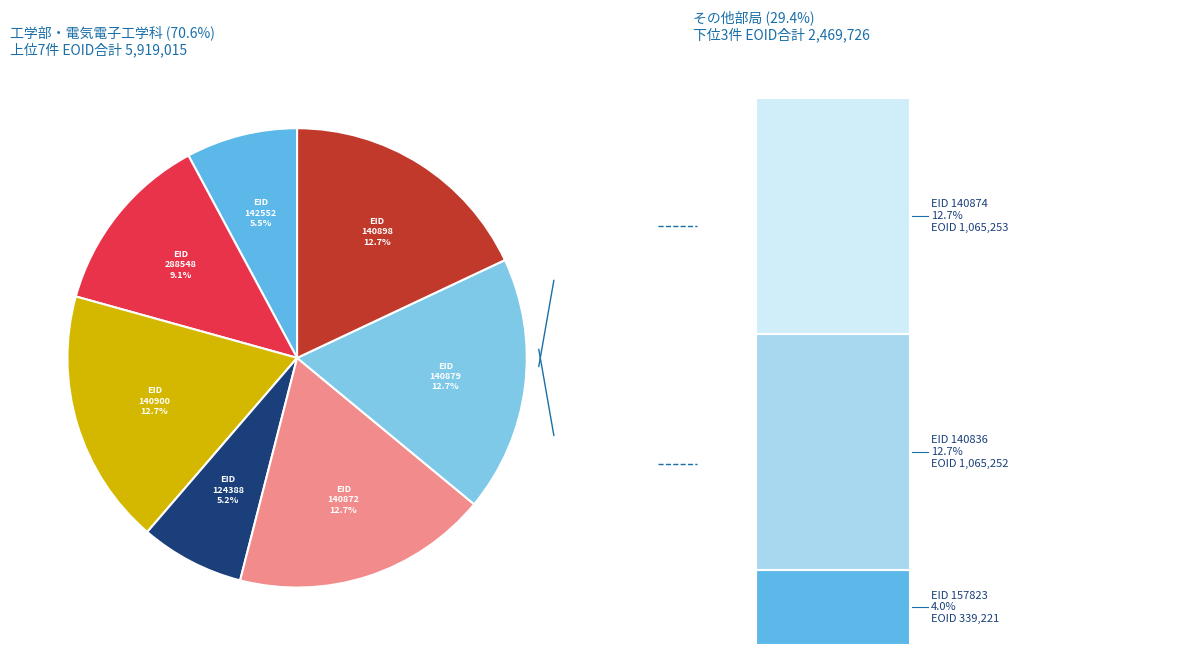

What is the change in value from 124388 to 140872?

+631988